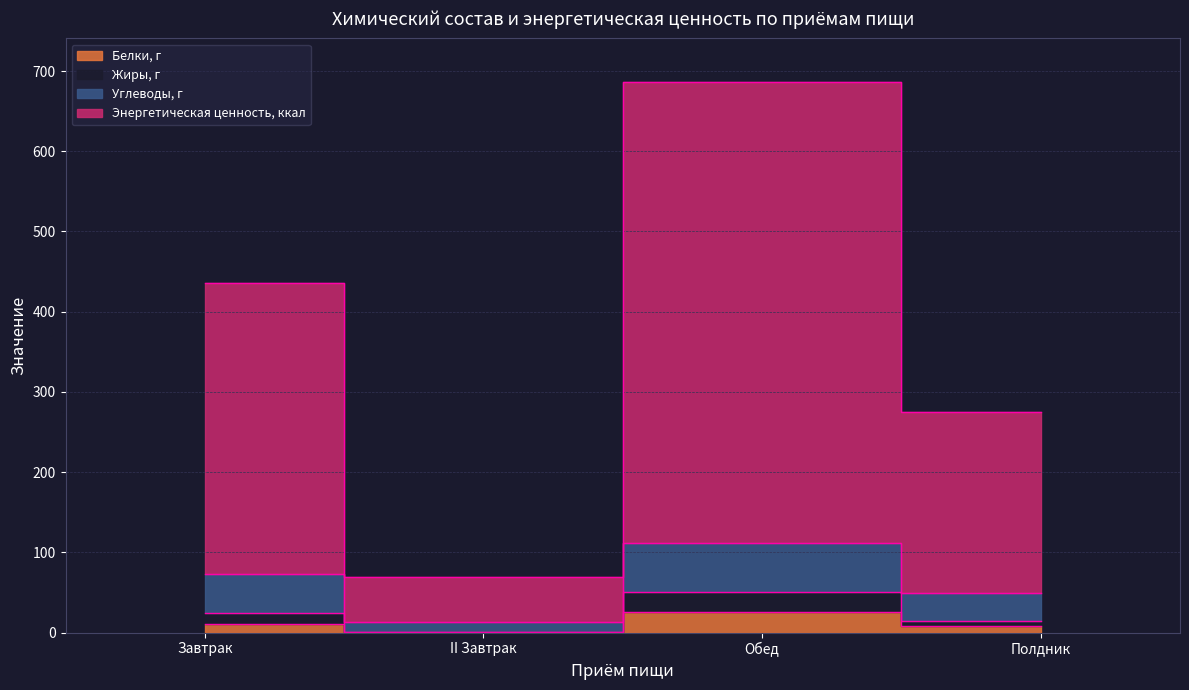

True or false: Углеводы, г and Белки, г cross at least once.

False